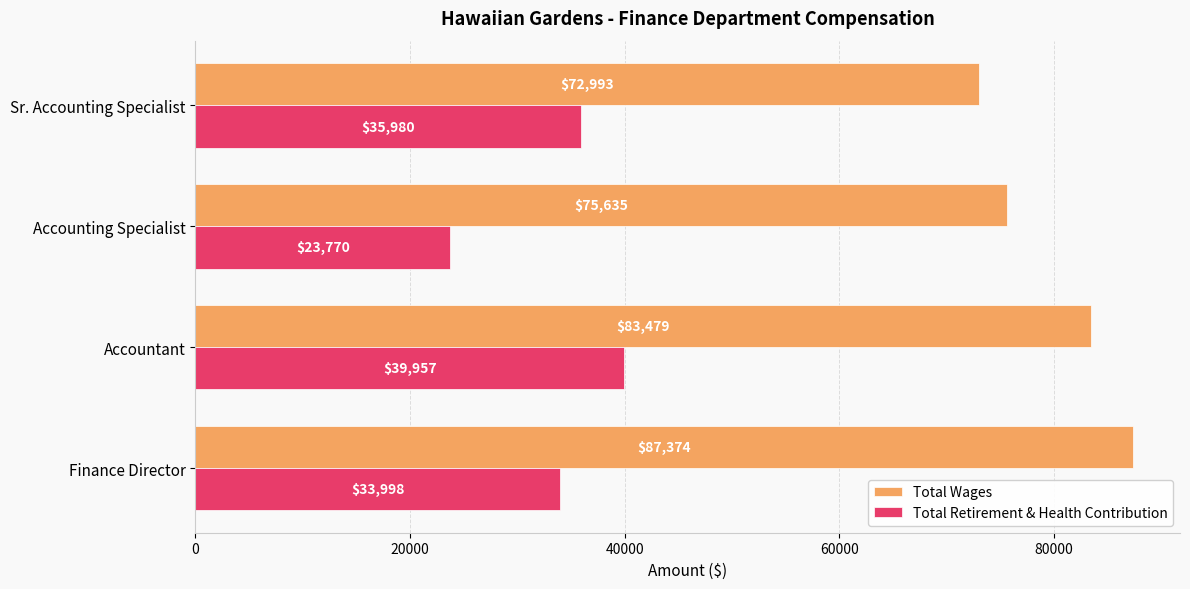

What is the sum of all Total Retirement & Health Contribution values?

133705